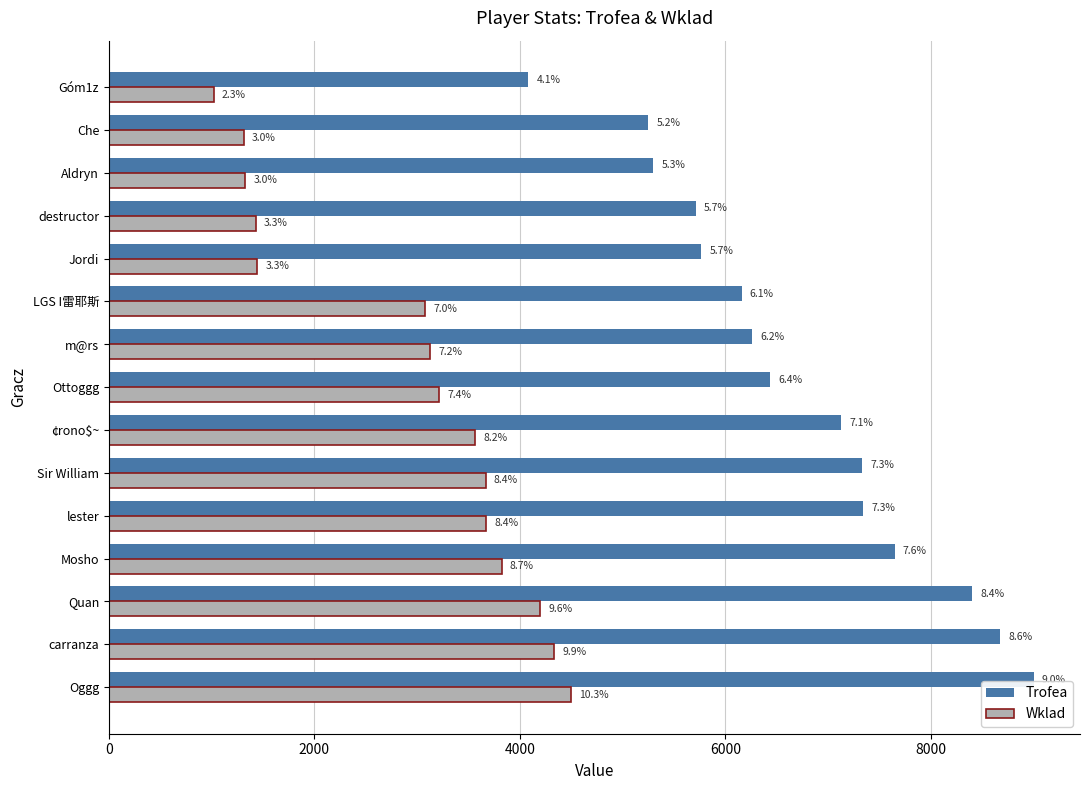

What are all the series names shown in the legend?

Trofea, Wklad